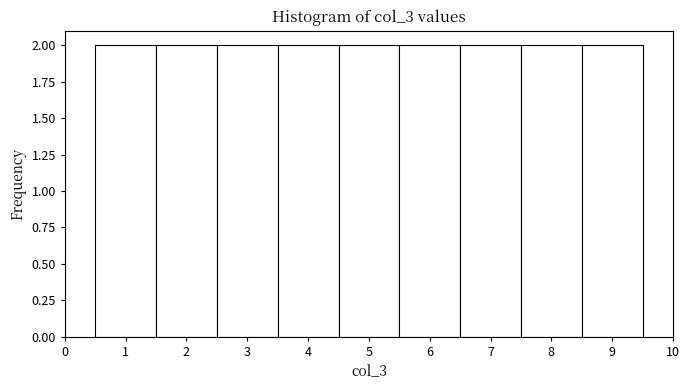

Reading left to right, transcribe this chart: for each bar, give the range it covers on the x-axis and its height. The values are not printed on the chart, so give them approximately, as read against the axis.

0.5 to 1.5: 2
1.5 to 2.5: 2
2.5 to 3.5: 2
3.5 to 4.5: 2
4.5 to 5.5: 2
5.5 to 6.5: 2
6.5 to 7.5: 2
7.5 to 8.5: 2
8.5 to 9.5: 2